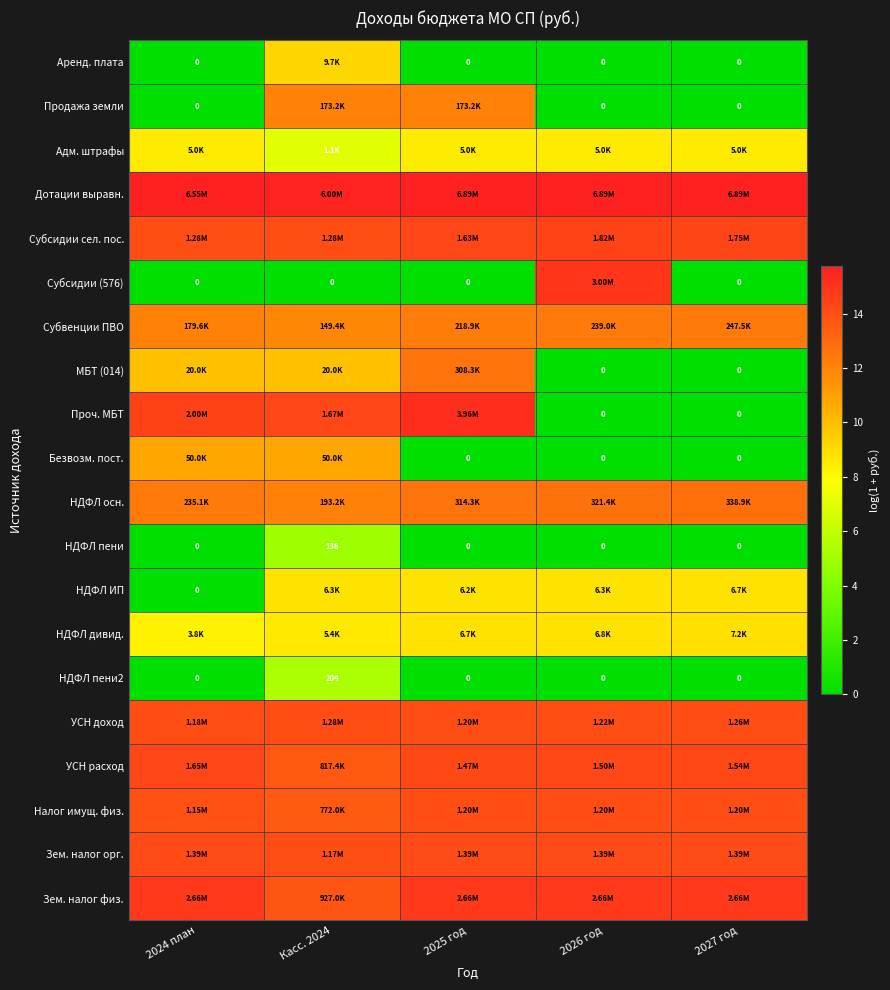

How many values in the Адм. штрафы series are below 8?

1